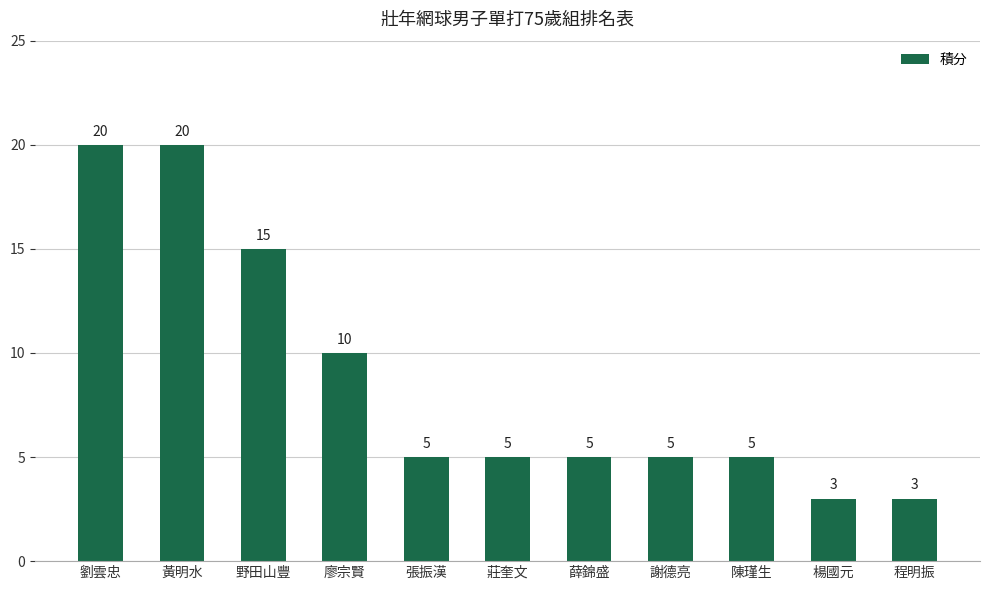

True or false: the data shows 5 at 張振漢.

True